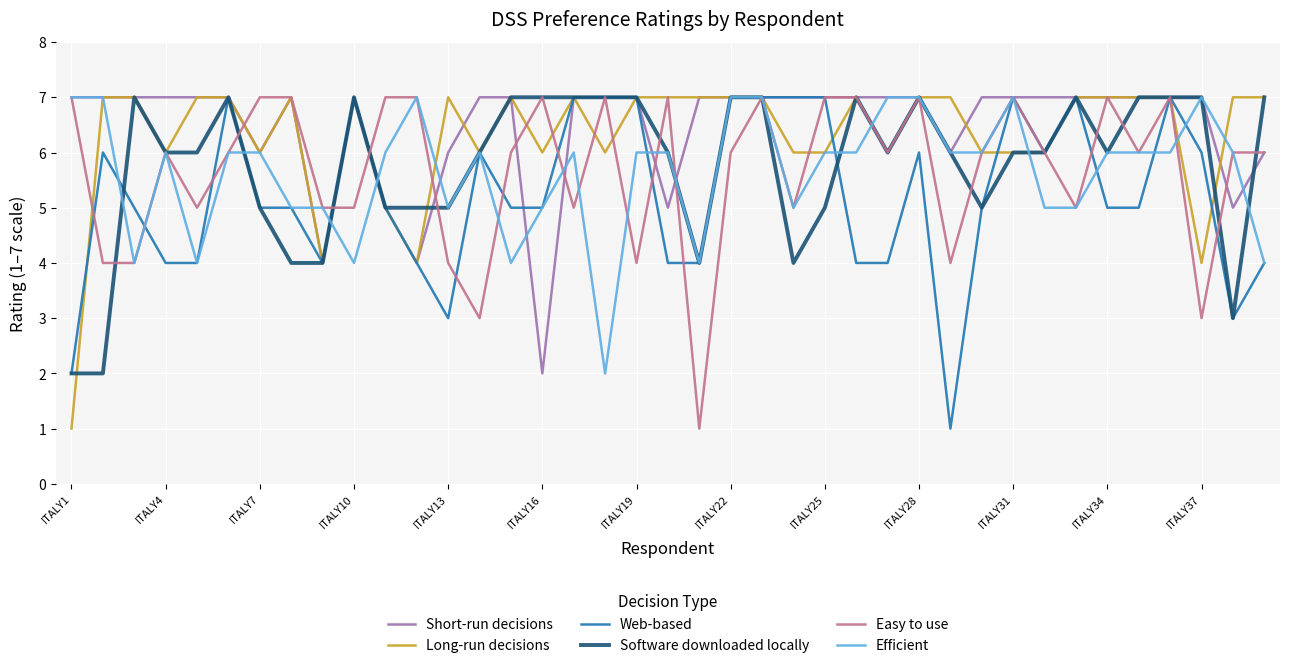

What is the highest value of the Efficient series?

7